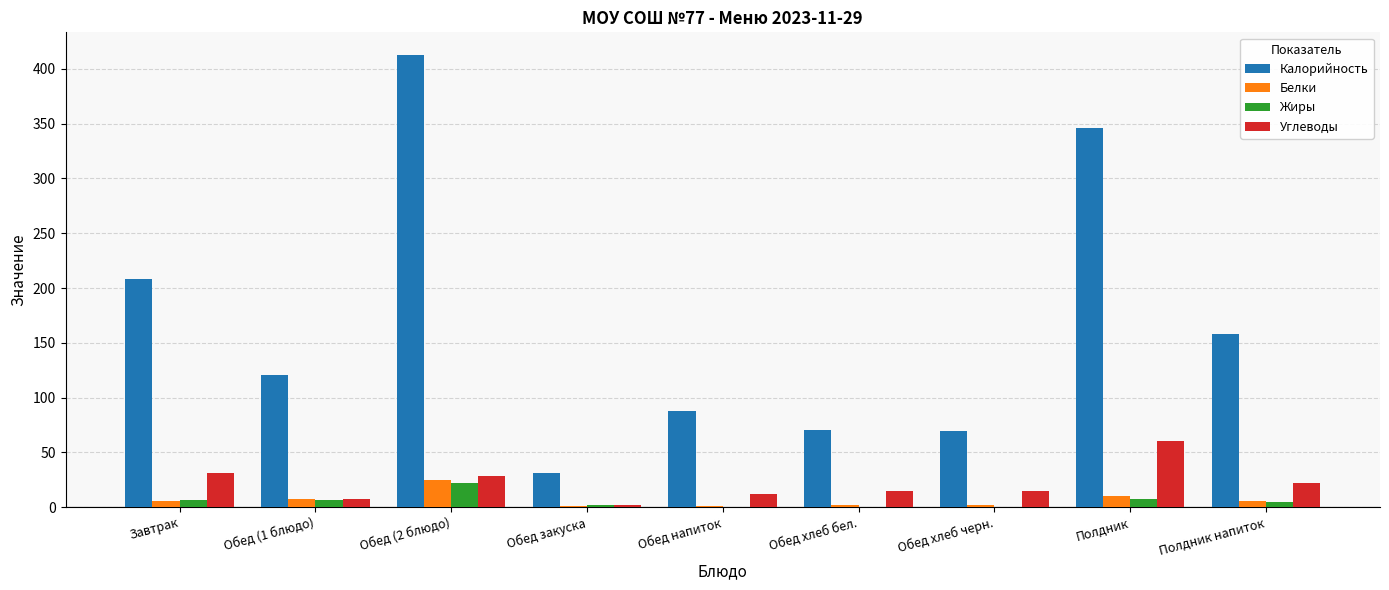

Which series has the largest total across all categories?

Калорийность